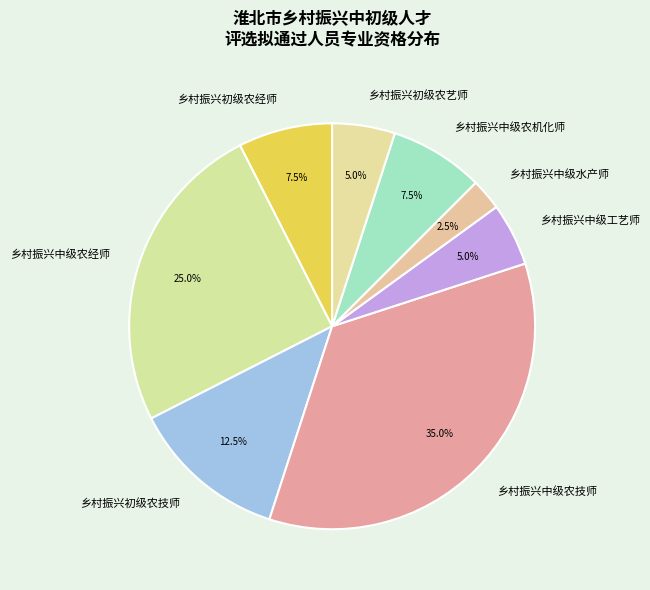

Do 乡村振兴中级农经师 and 乡村振兴初级农技师 together represent more than half of the pie?

No